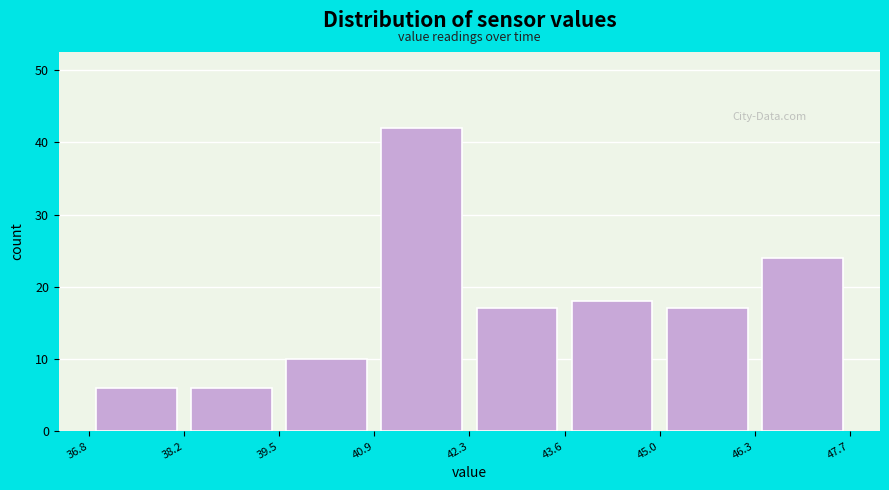

Reading left to right, list every bar in this chart as the range it spans on the x-axis followed by its height. The values are not printed on the chart, so give them approximately, as read against the axis.

36.8 to 38.2: 6
38.2 to 39.5: 6
39.5 to 40.9: 10
40.9 to 42.3: 42
42.3 to 43.6: 17
43.6 to 45.0: 18
45.0 to 46.3: 17
46.3 to 47.7: 24